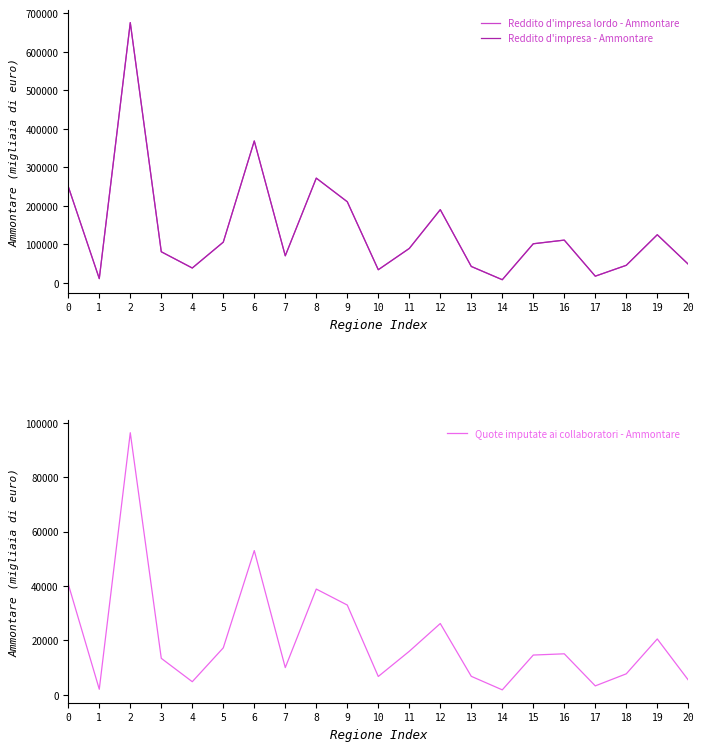

What is the difference between the maximum and second lowest values in the Quote imputate ai collaboratori - Ammontare series?

94216